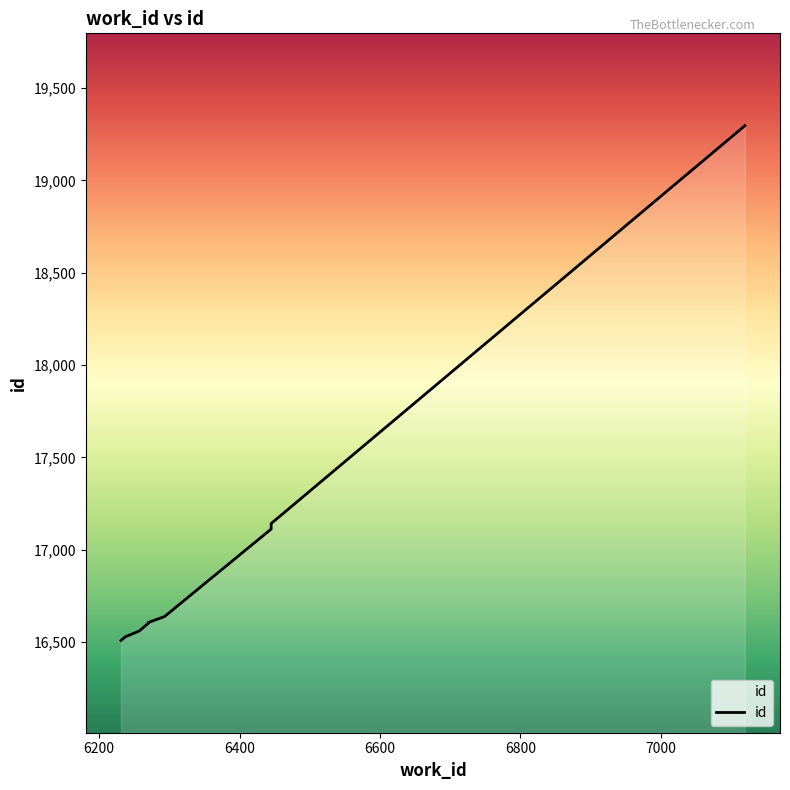

How many values are below 16606?

4